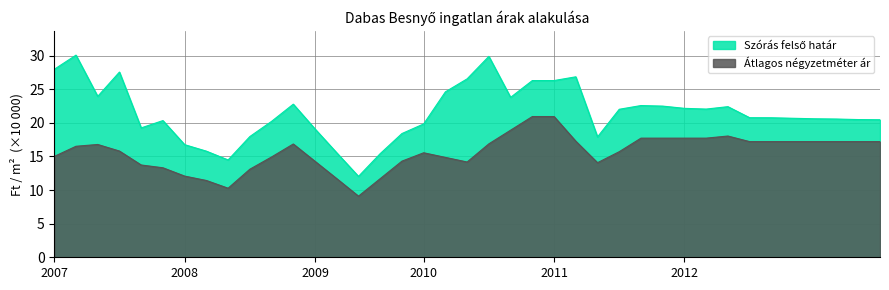

True or false: Átlagos négyzetméter ár and Szórás felső határ intersect in this chart.

False